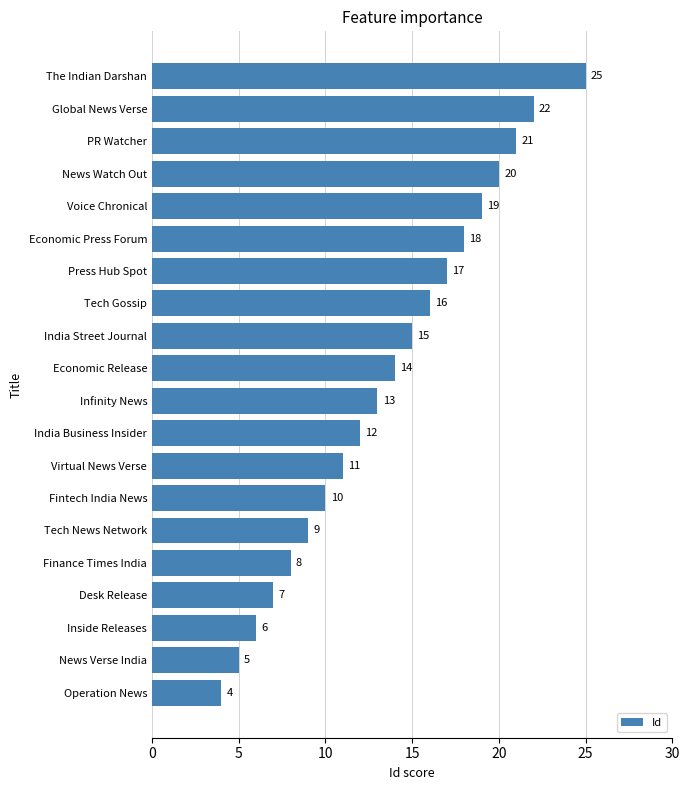

What is the approximate value at Press Hub Spot?

17